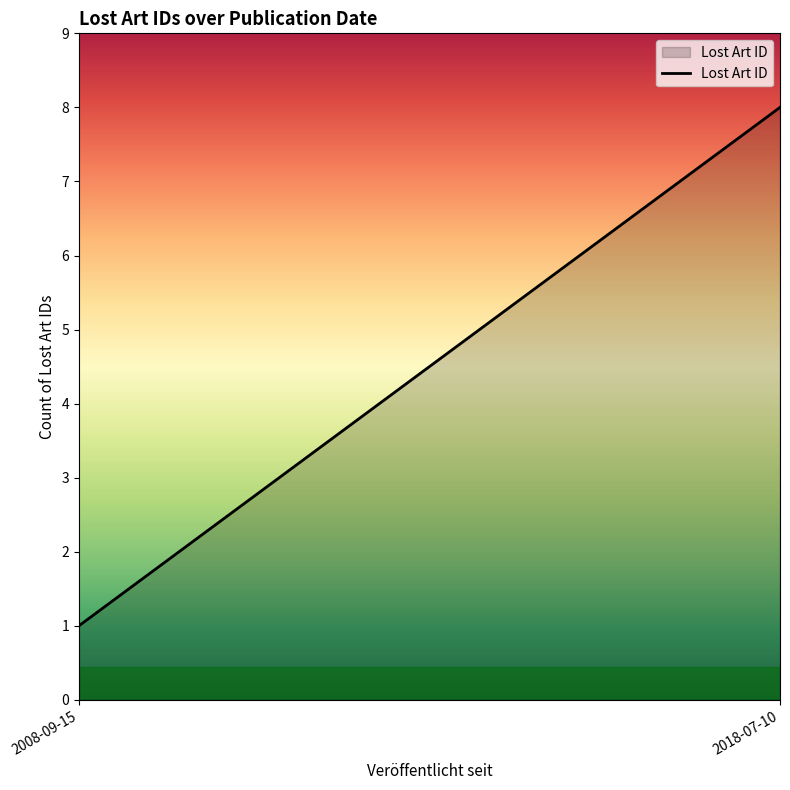

What is the average value?

4